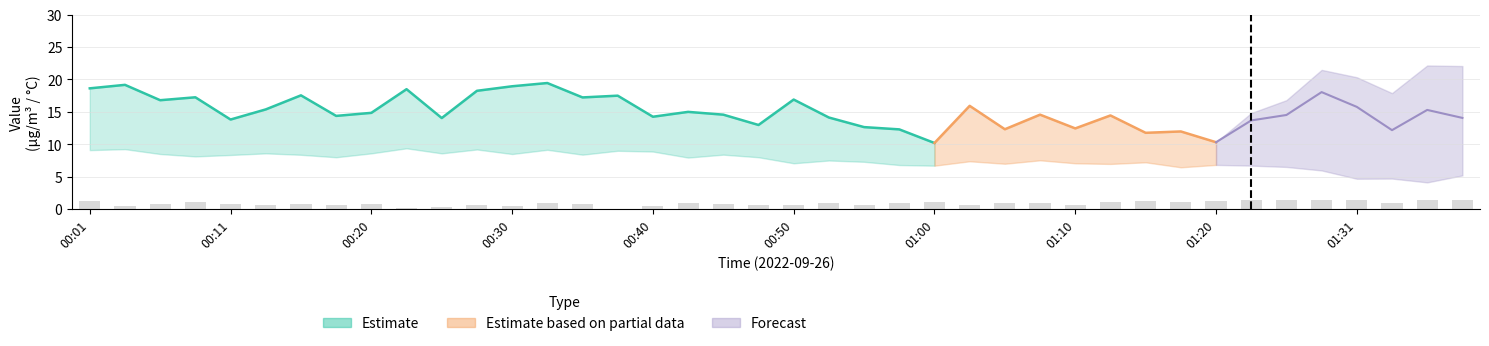

Is the value of BME280_temperature at 00:45 greater than the value of SDS_P2 at 01:17?

Yes